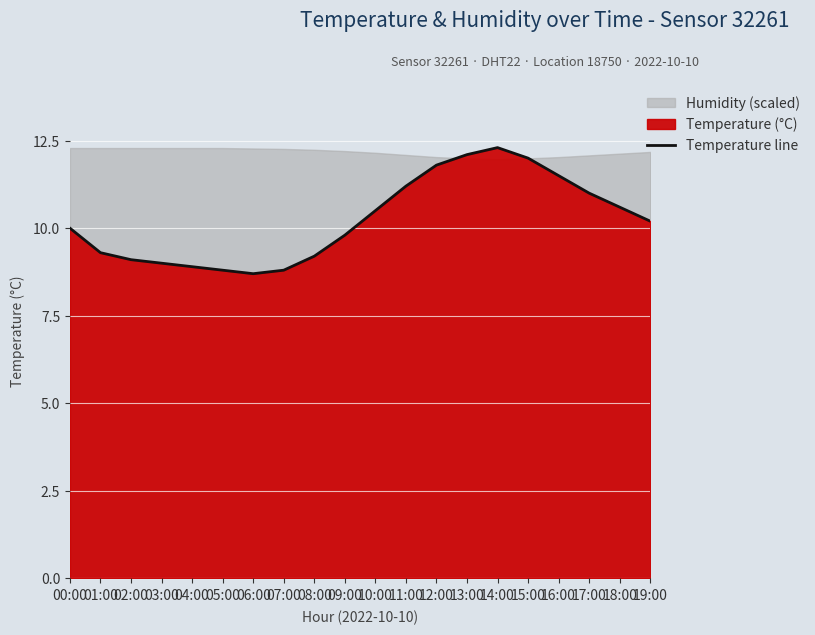

Where is the first local maximum?

14:00